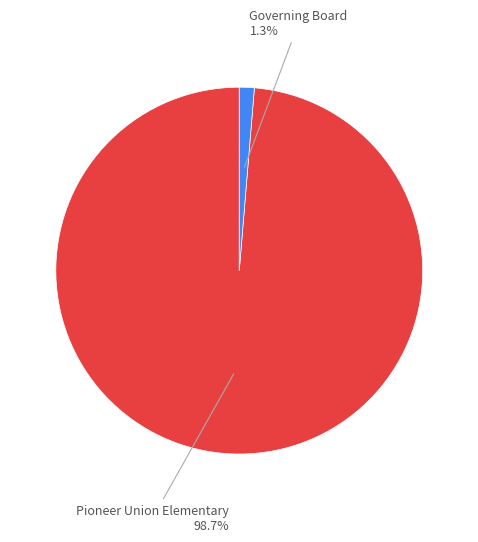

Between Governing Board and Pioneer Union Elementary, which is larger?

Pioneer Union Elementary